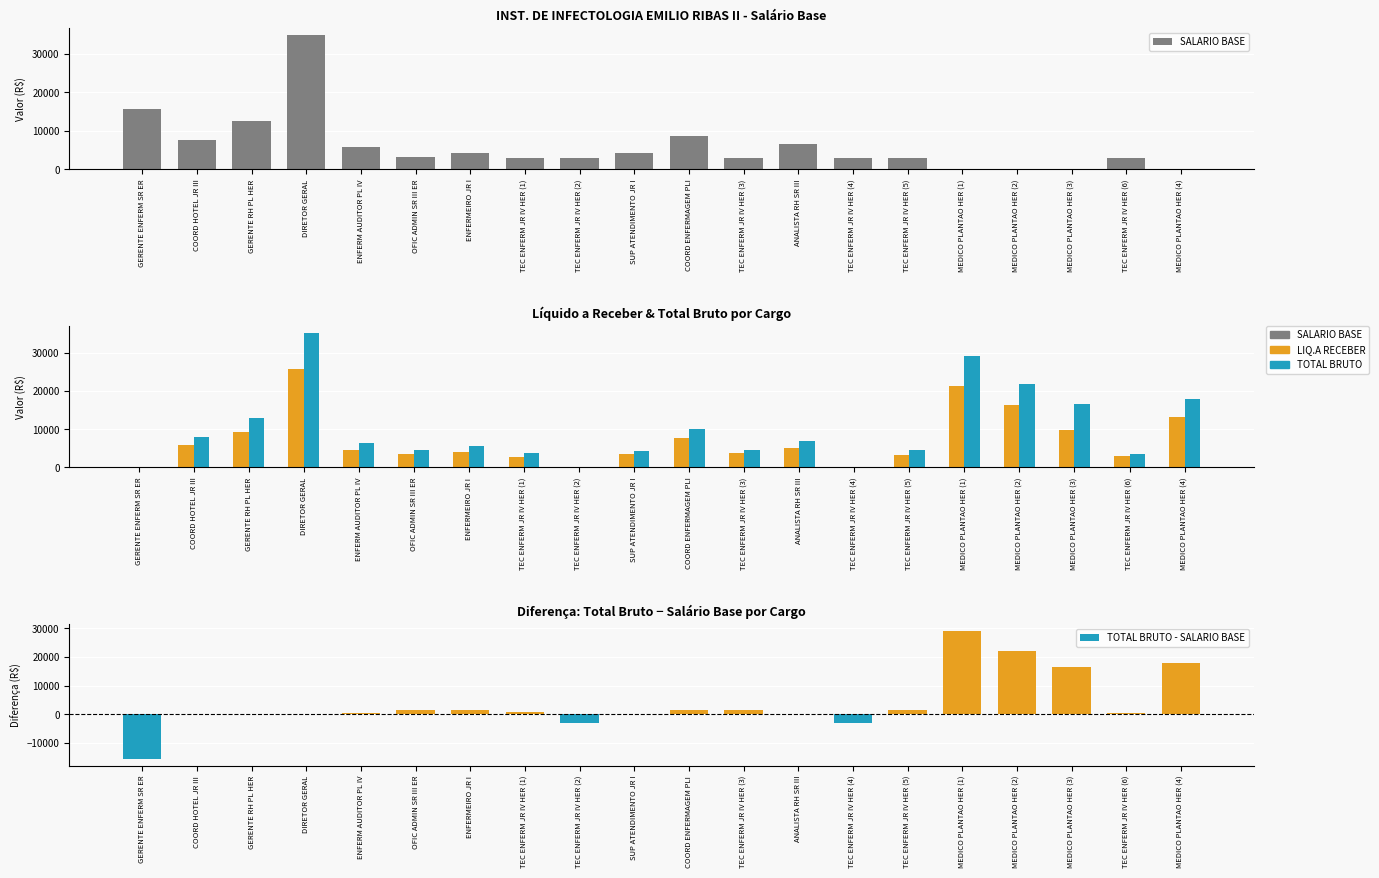

At which label does SALARIO BASE reach its minimum?

MEDICO PLANTAO HER (1)